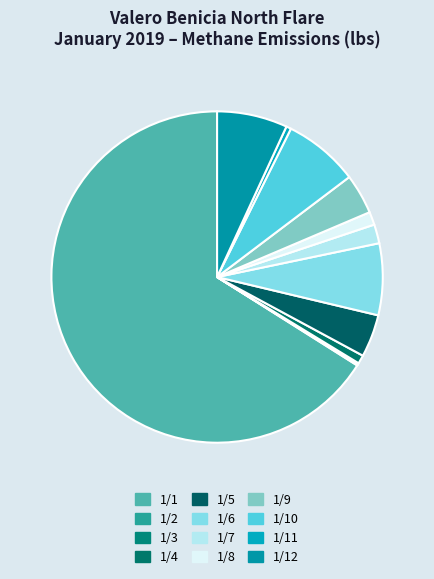

The 1/12 slice represents 7% of the pie. True or false?

True